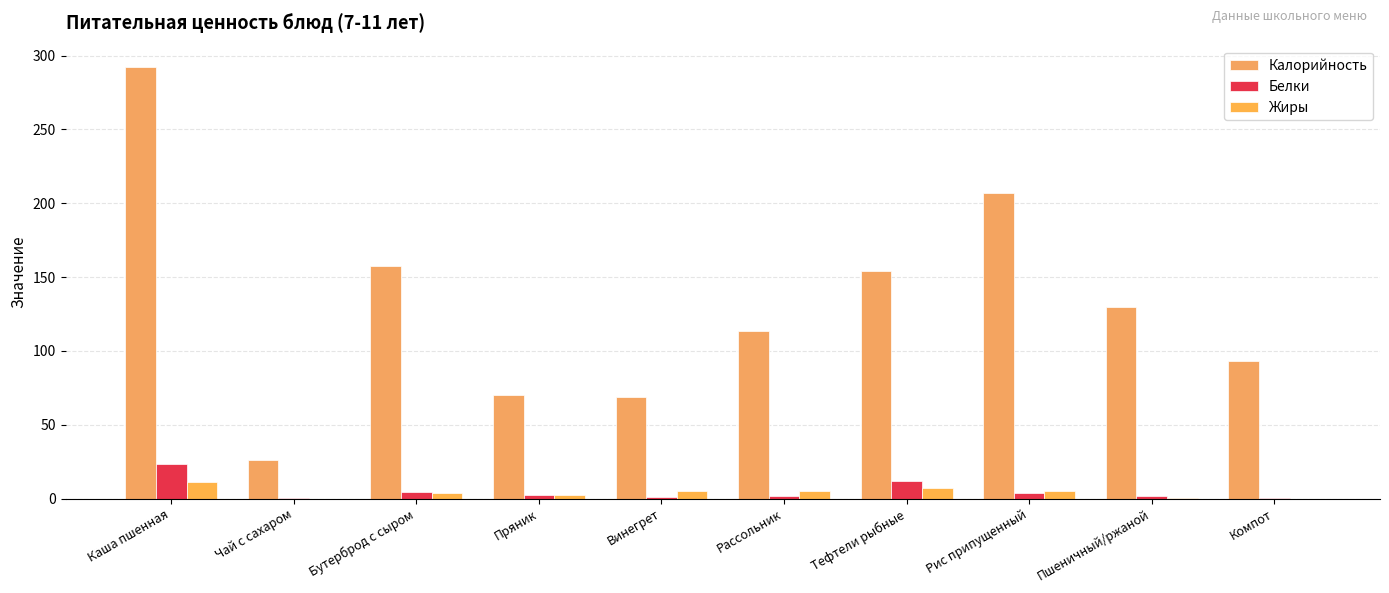

Reading right to left, what are all the values shown in this chart?

Калорийность: Компот=93.2	Пшеничный/ржаной=129.9	Рис припущенный=206.6	Тефтели рыбные=154.1	Рассольник=113.3	Винегрет=68.8	Пряник=70.0	Бутерброд с сыром=157.5	Чай с сахаром=26.4	Каша пшенная=292.1
Белки: Компот=0.1	Пшеничный/ржаной=1.6	Рис припущенный=3.5	Тефтели рыбные=11.6	Рассольник=2.0	Винегрет=0.8	Пряник=2.6	Бутерброд с сыром=4.7	Чай с сахаром=0.2	Каша пшенная=23.4
Жиры: Компот=0.0	Пшеничный/ржаной=0.3	Рис припущенный=5.2	Тефтели рыбные=7.1	Рассольник=4.9	Винегрет=5.3	Пряник=2.7	Бутерброд с сыром=3.5	Чай с сахаром=0.0	Каша пшенная=11.5